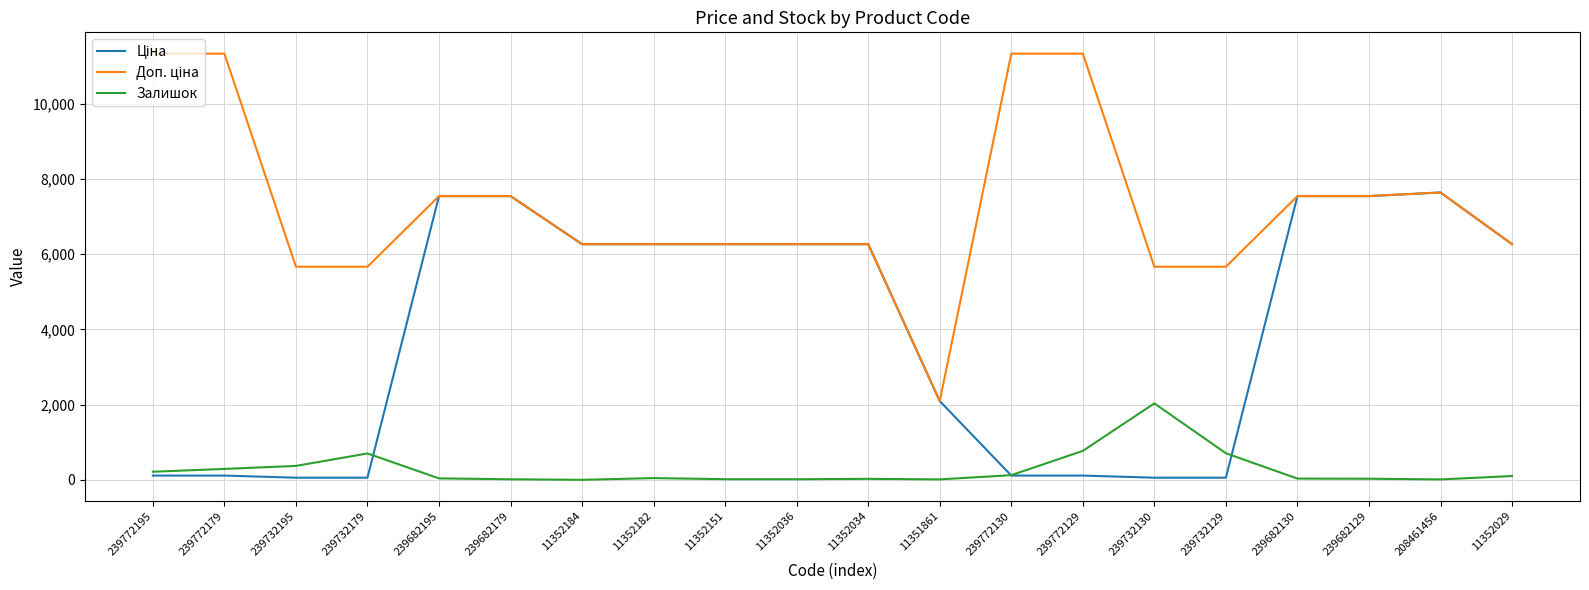

What is the difference between the highest and lowest values at 239772179?

11220.7